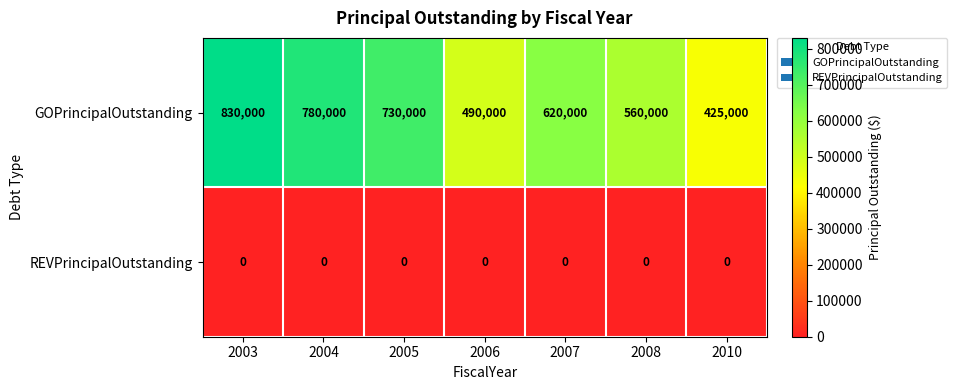

Which series has the largest total across all categories?

GOPrincipalOutstanding